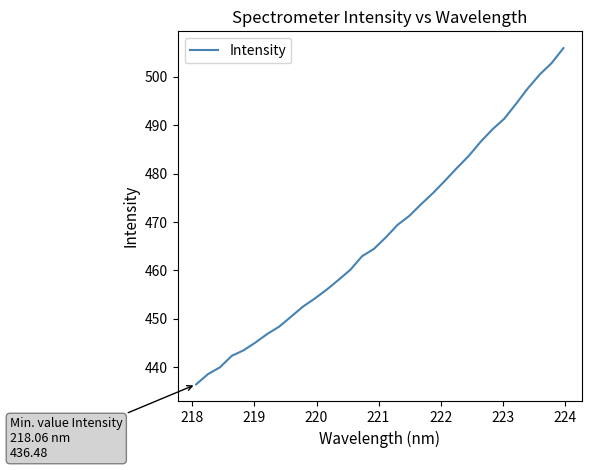

How many values are below 466?

16